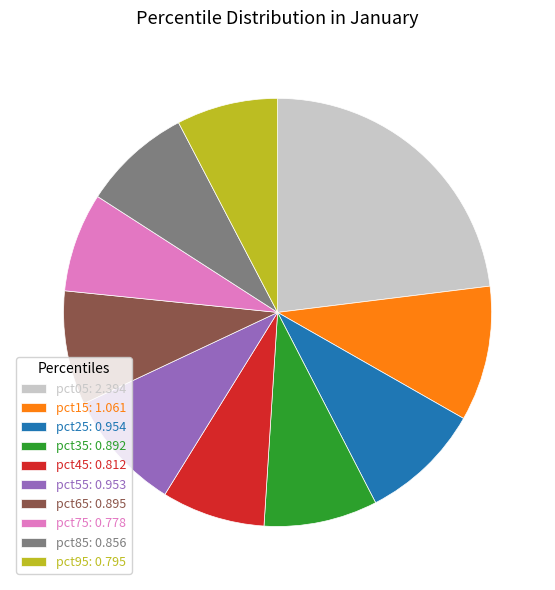

True or false: pct85 accounts for 8% of the total.

True